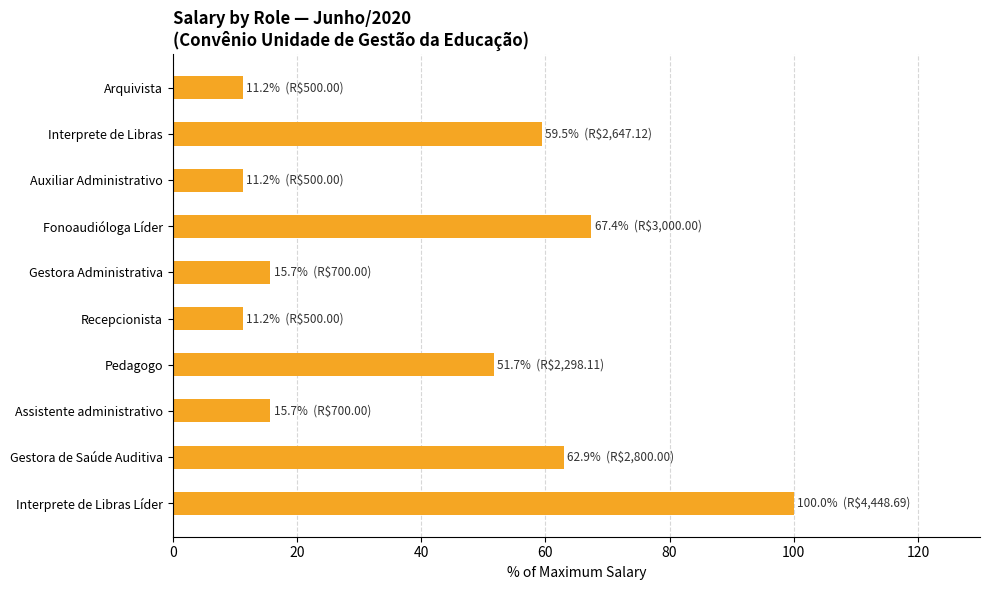

What is the smallest value displayed?

11.2